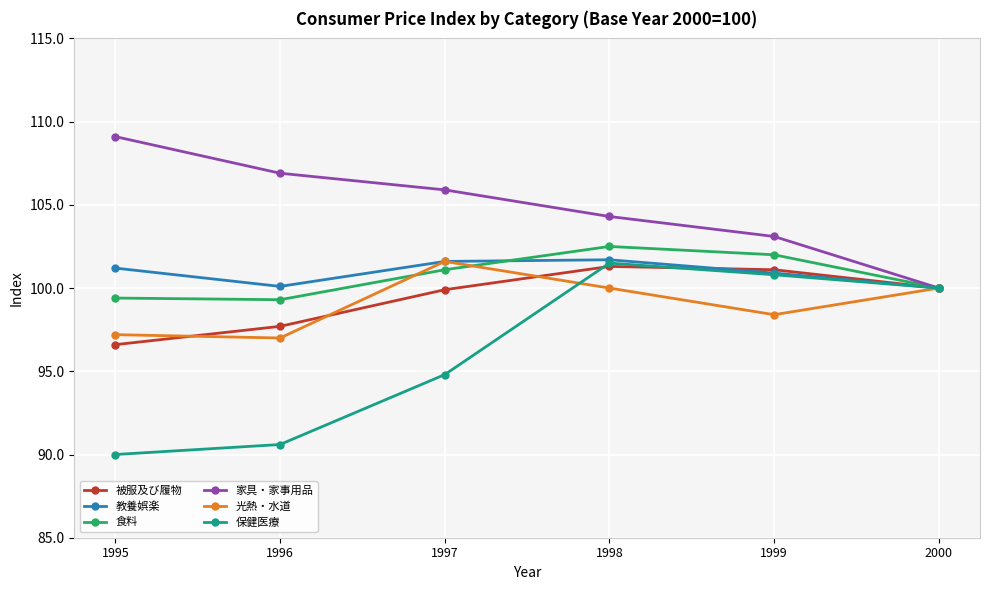

At which category is the sum across all series the highest?

1998